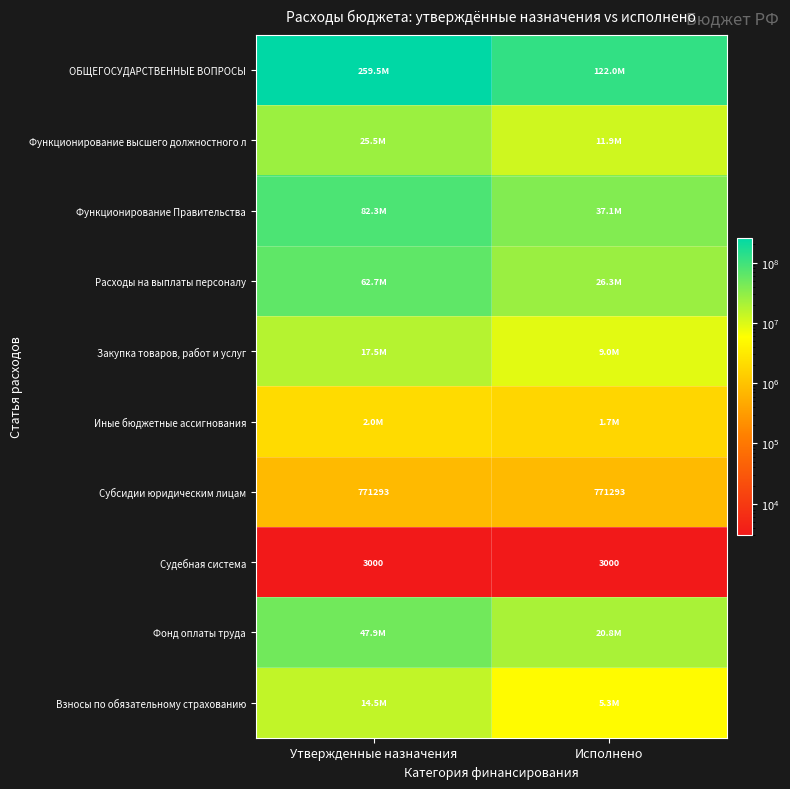

What is the sum of all Иные бюджетные ассигнования values?

3762067.5